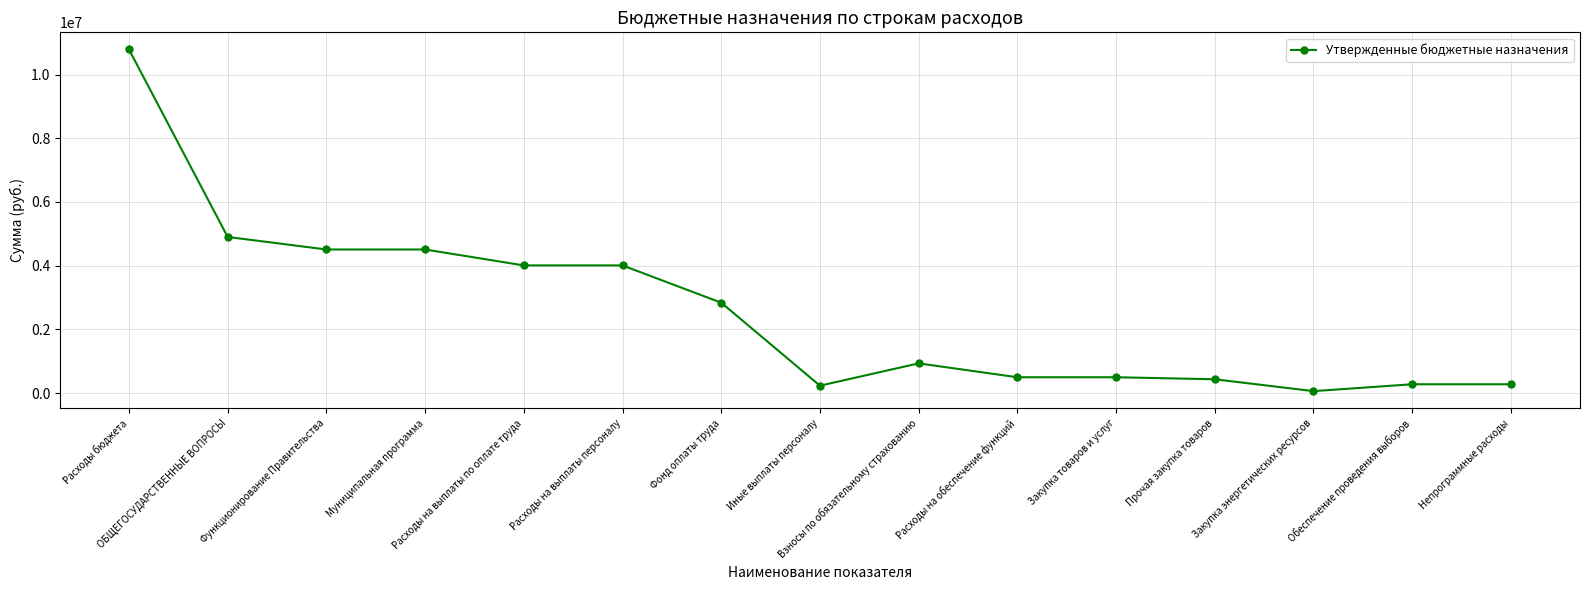

What is the maximum value shown in the chart?

10788880